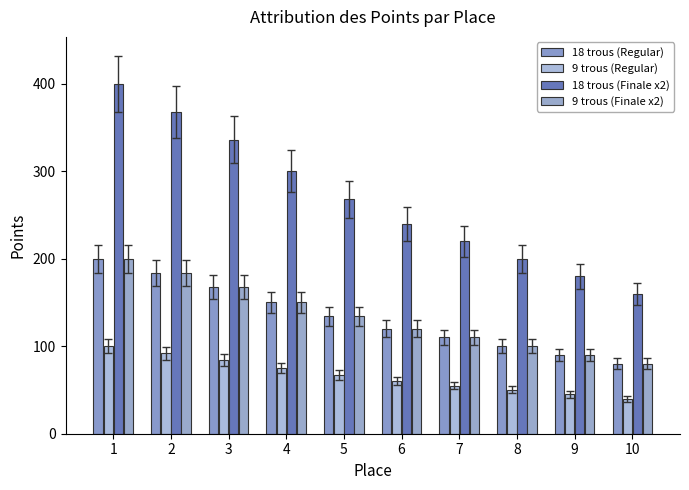

What is the difference between the 9 trous (Finale x2) values at 8 and 5?

34